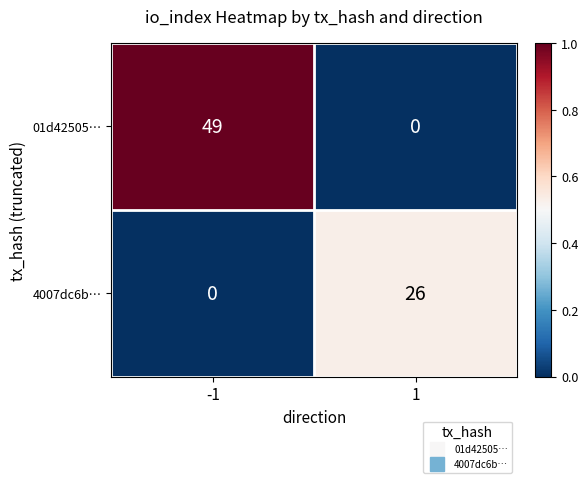

The 01d42505… series shows 0 at 1. True or false?

True